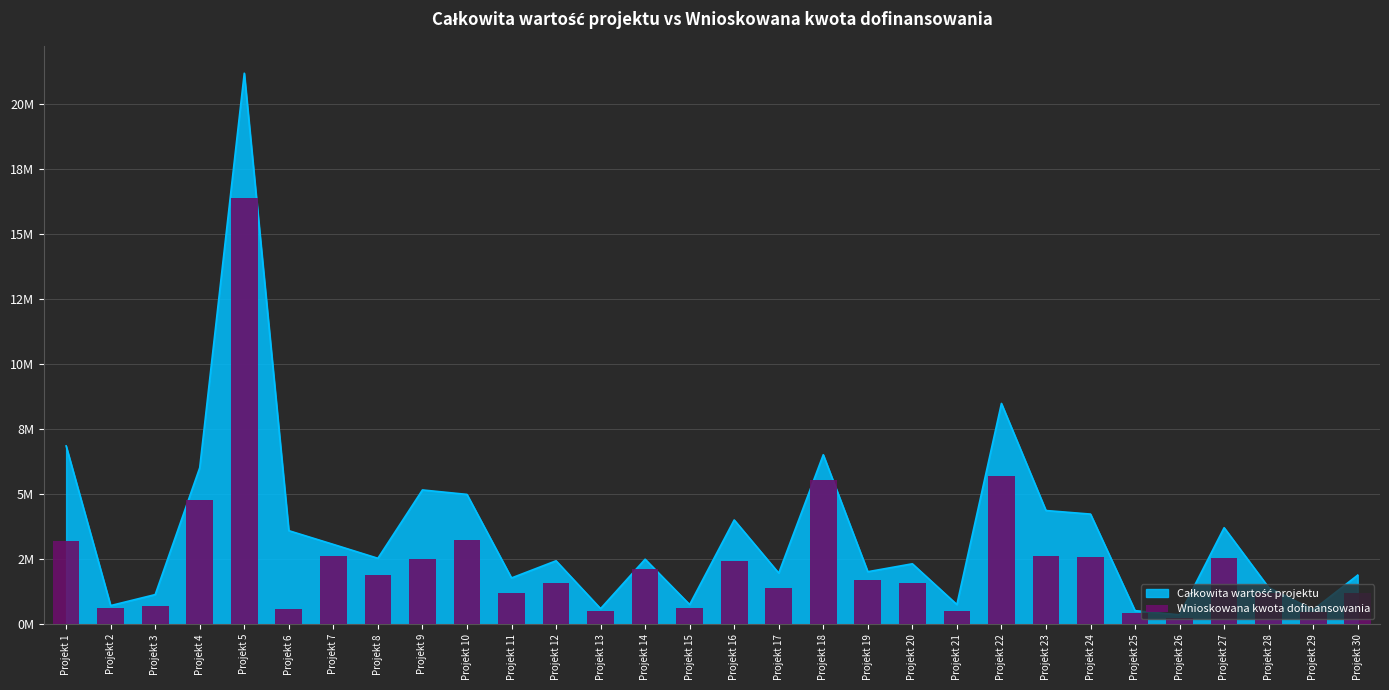

What is the minimum value shown in the chart?

243590.5